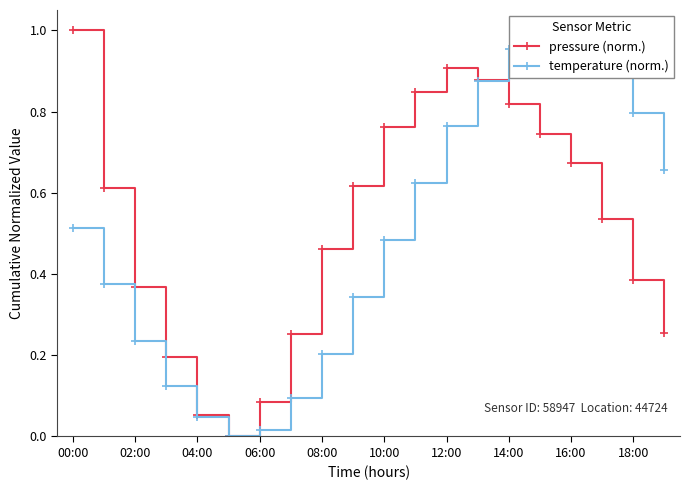

Which series has the largest total across all categories?

pressure (norm.)